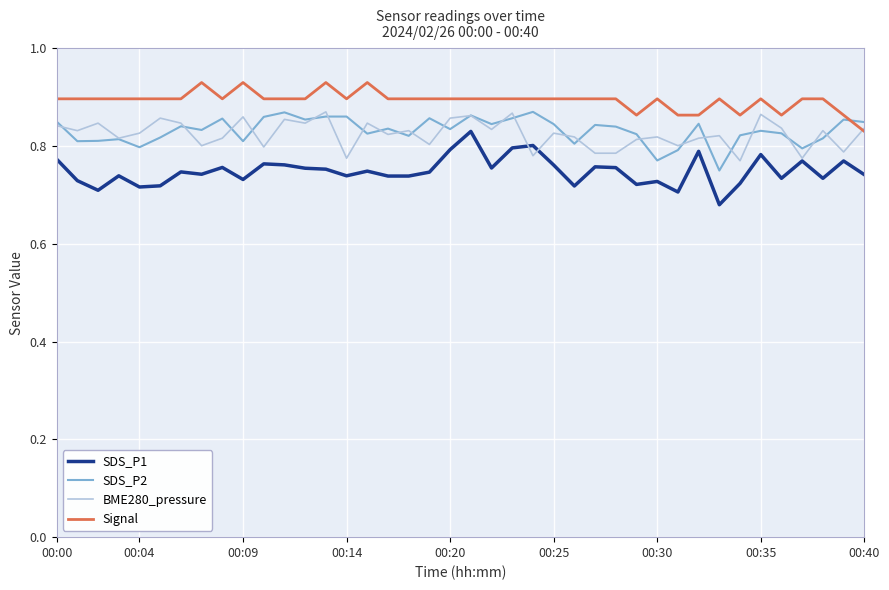

How many lines are shown in the chart?

4